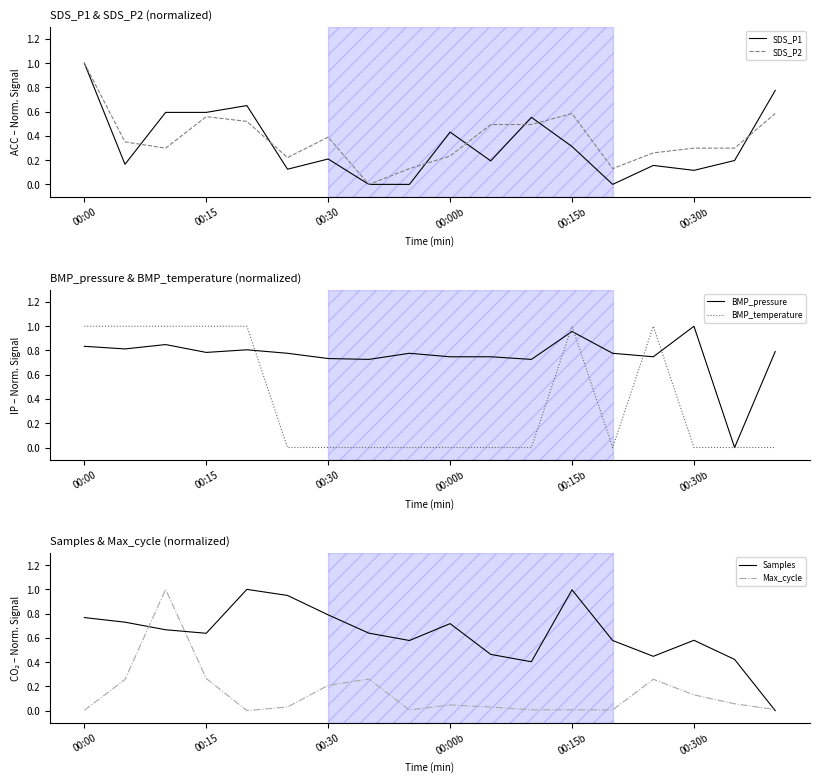

What is the average value of the SDS_P1 series?

0.3